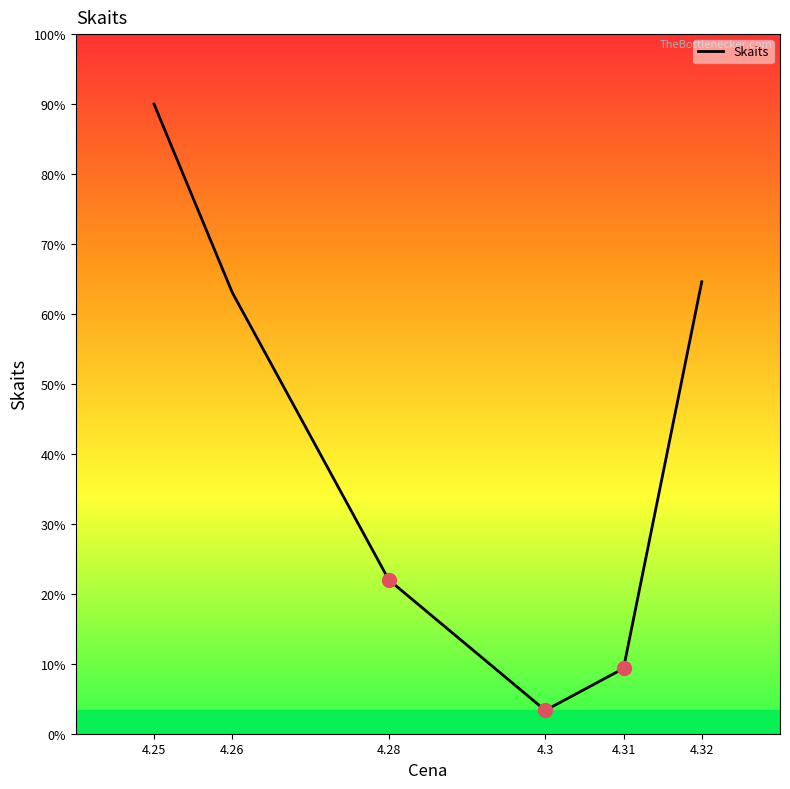

Does the chart display data point markers on the line(s)?

No